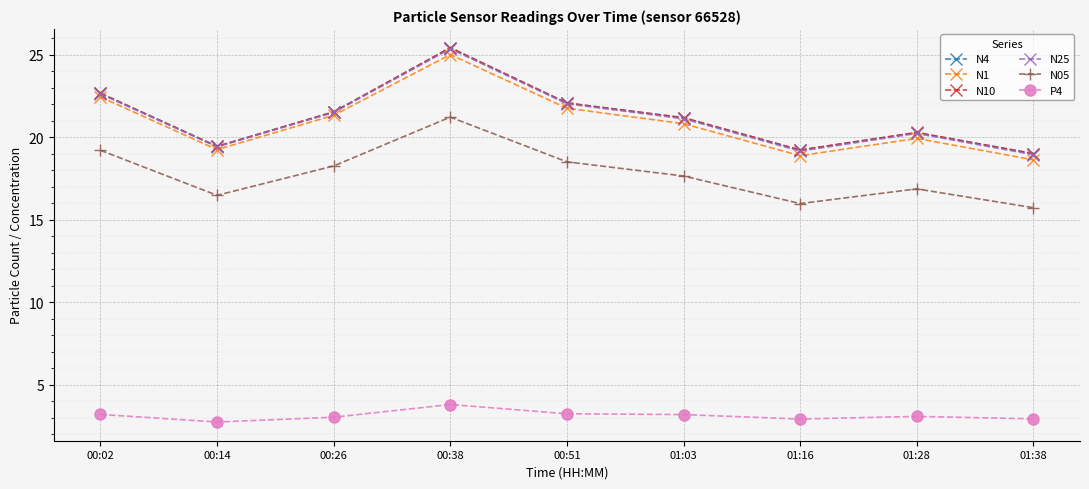

Does the chart display data point markers on the line(s)?

Yes